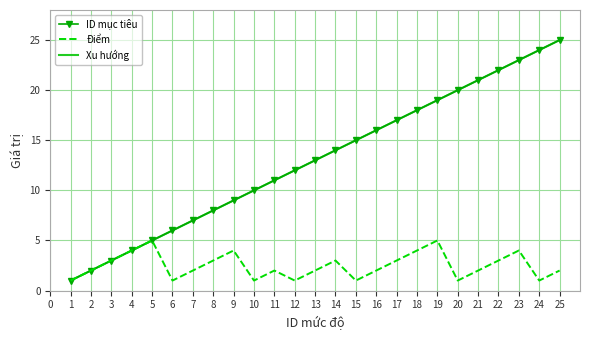

At which category does Điểm reach its first local valley?

6